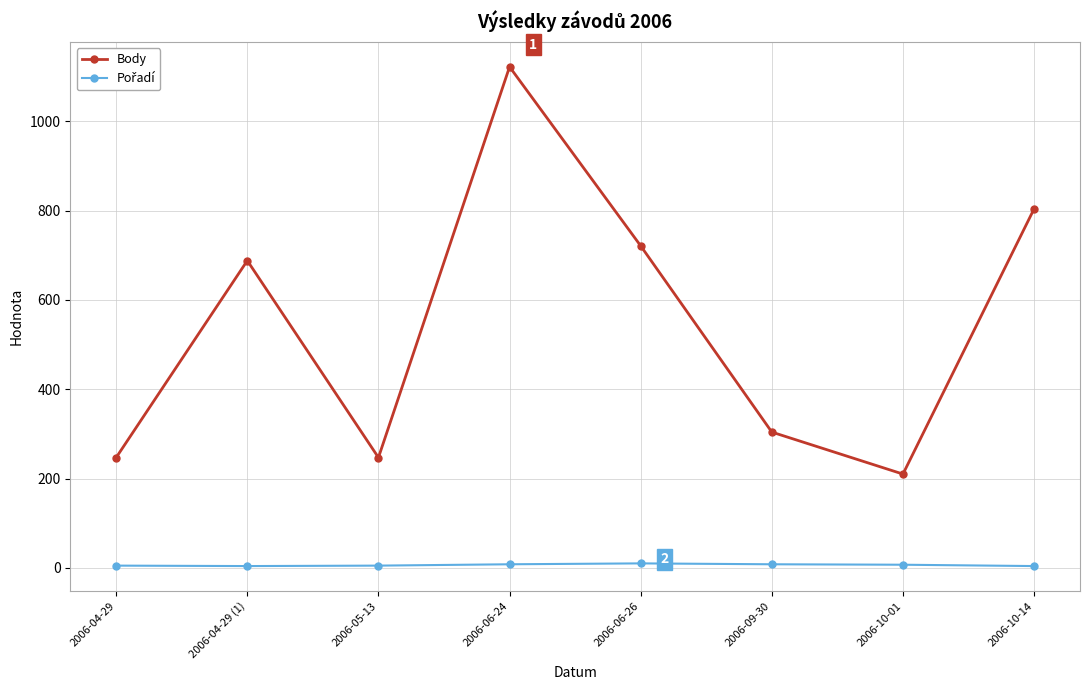

At which category does Body reach its first local peak?

2006-04-29 (1)